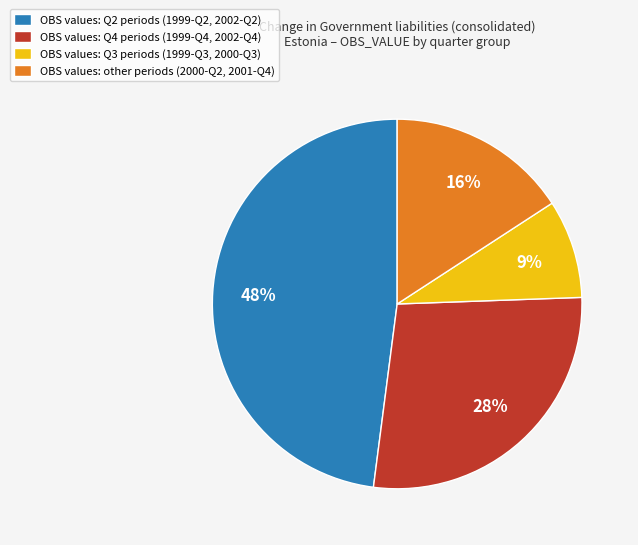

Approximately how many times larger is the value at OBS values: Q3 periods (1999-Q3, 2000-Q3) compared to OBS values: Q4 periods (1999-Q4, 2002-Q4)?

0.3